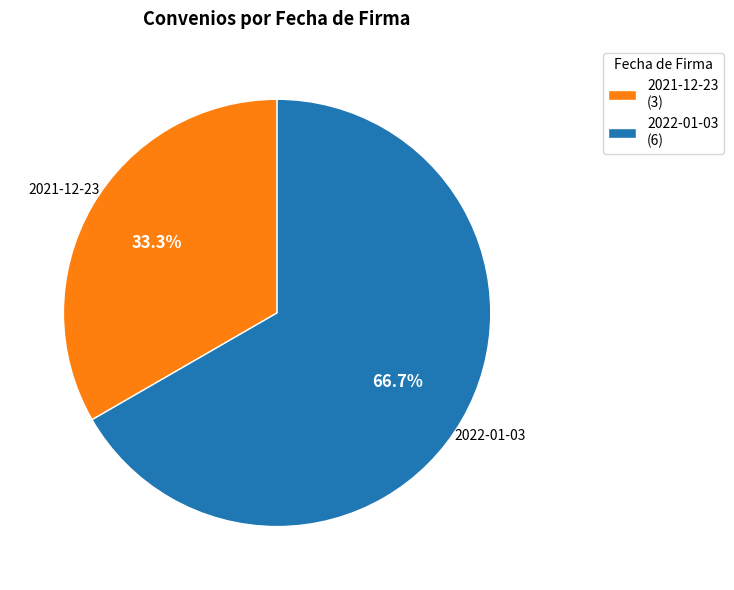

Which category has the smallest portion of the pie?

2021-12-23 (3)